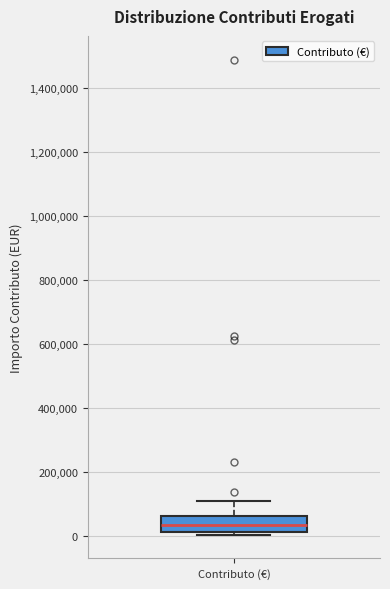

Read this box plot against the y-axis: the position of the median line, the range covered by the box, and the ends of both whiskers. The values are not printed on the chart, so give them approximately, as read against the axis.

median 40000, box 20000 to 60000, whiskers 0 to 100000